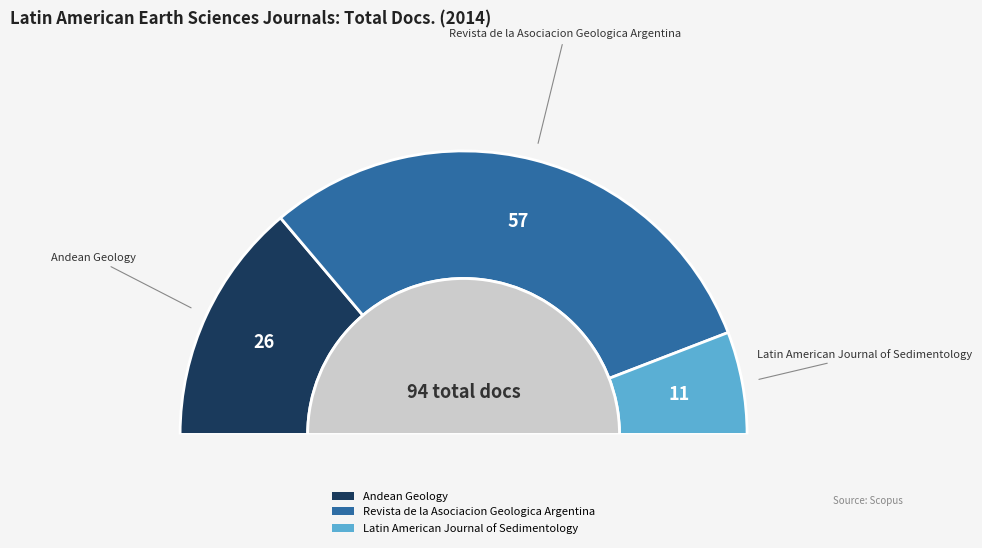

The Revista de la Asociacion Geologica Argentina slice represents 50% of the pie. True or false?

False